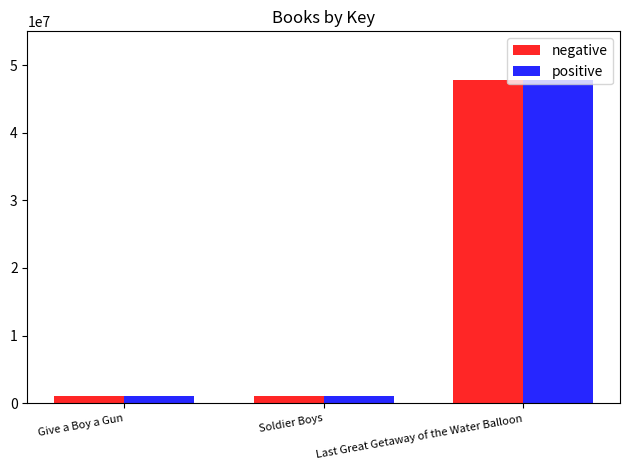

What is the difference between the maximum and minimum values in the negative series?

46752146